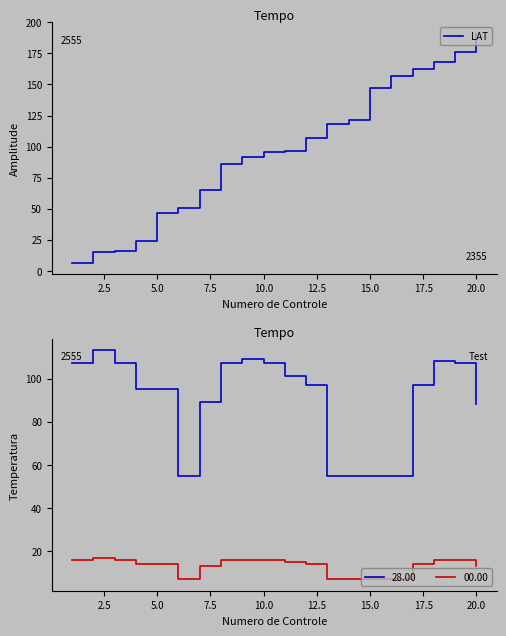

What is the average value?

97.1